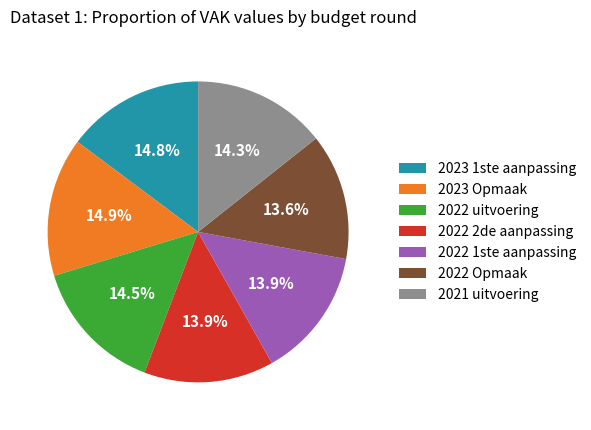

Approximately how many times larger is the value at 2021 uitvoering compared to 2022 uitvoering?

1.0